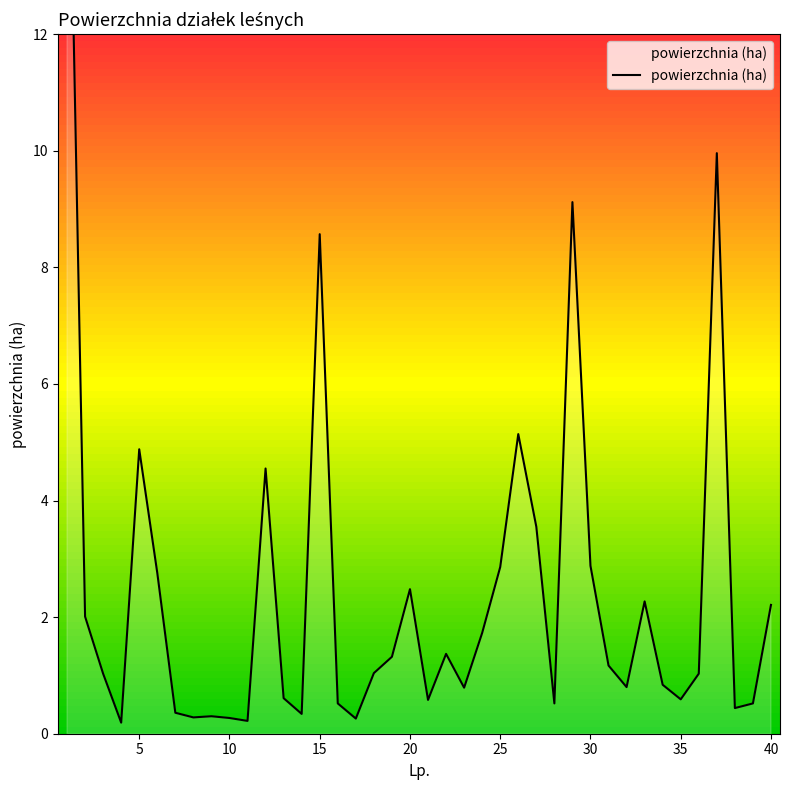

What is the value of the 19th point from the left?

1.3